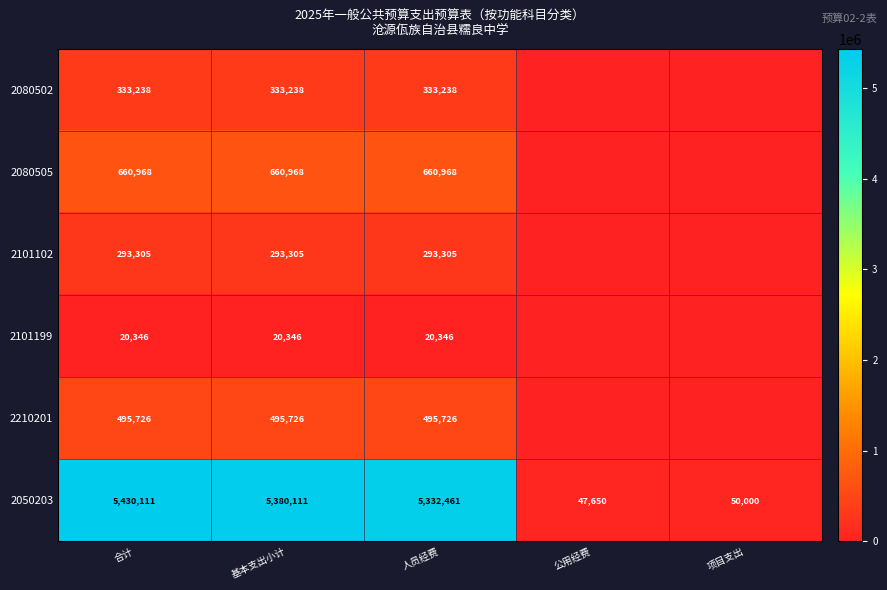

Which series changed the most between 基本支出小计 and 人员经费?

2050203